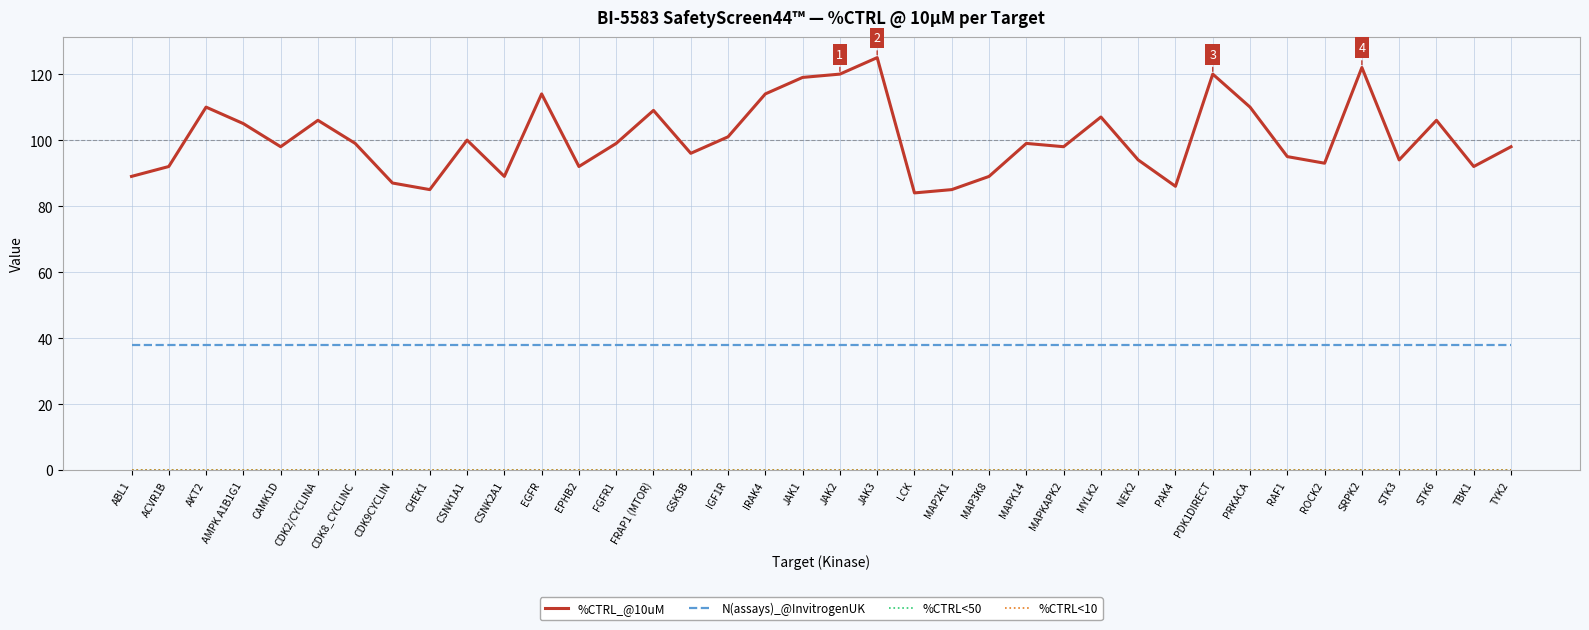

Which has a higher value, SRPK2 or STK6?

SRPK2